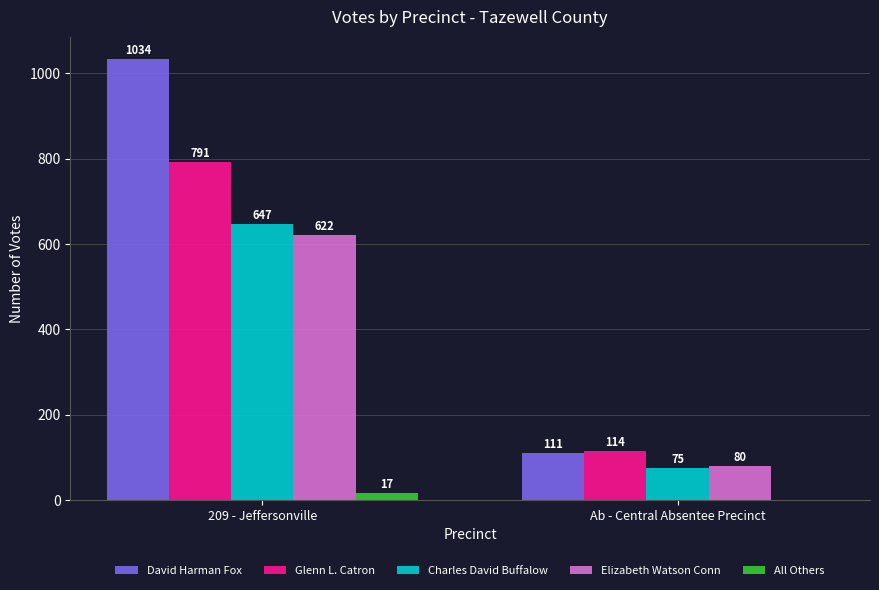

Reading left to right, extract all data points from this chart.

David Harman Fox: 209 - Jeffersonville=1034	Ab - Central Absentee Precinct=111
Glenn L. Catron: 209 - Jeffersonville=791	Ab - Central Absentee Precinct=114
Charles David Buffalow: 209 - Jeffersonville=647	Ab - Central Absentee Precinct=75
Elizabeth Watson Conn: 209 - Jeffersonville=622	Ab - Central Absentee Precinct=80
All Others: 209 - Jeffersonville=17	Ab - Central Absentee Precinct=0